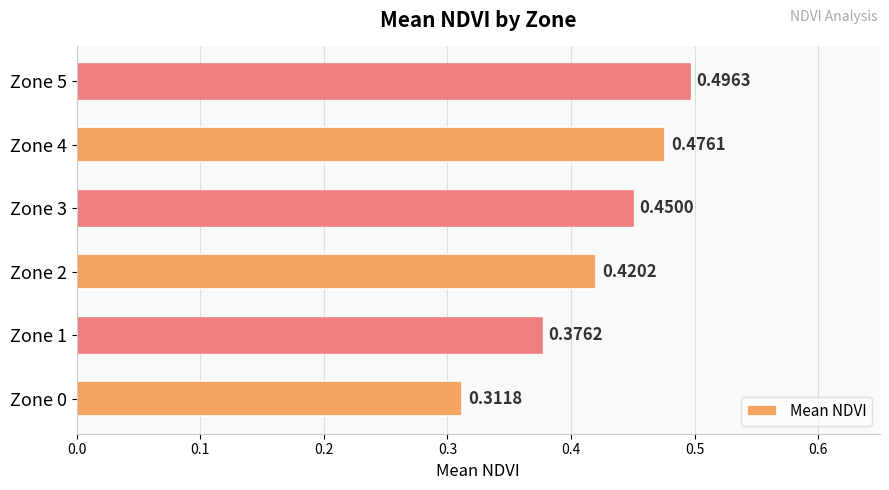

At which category does the chart reach its peak across all series?

Zone 5